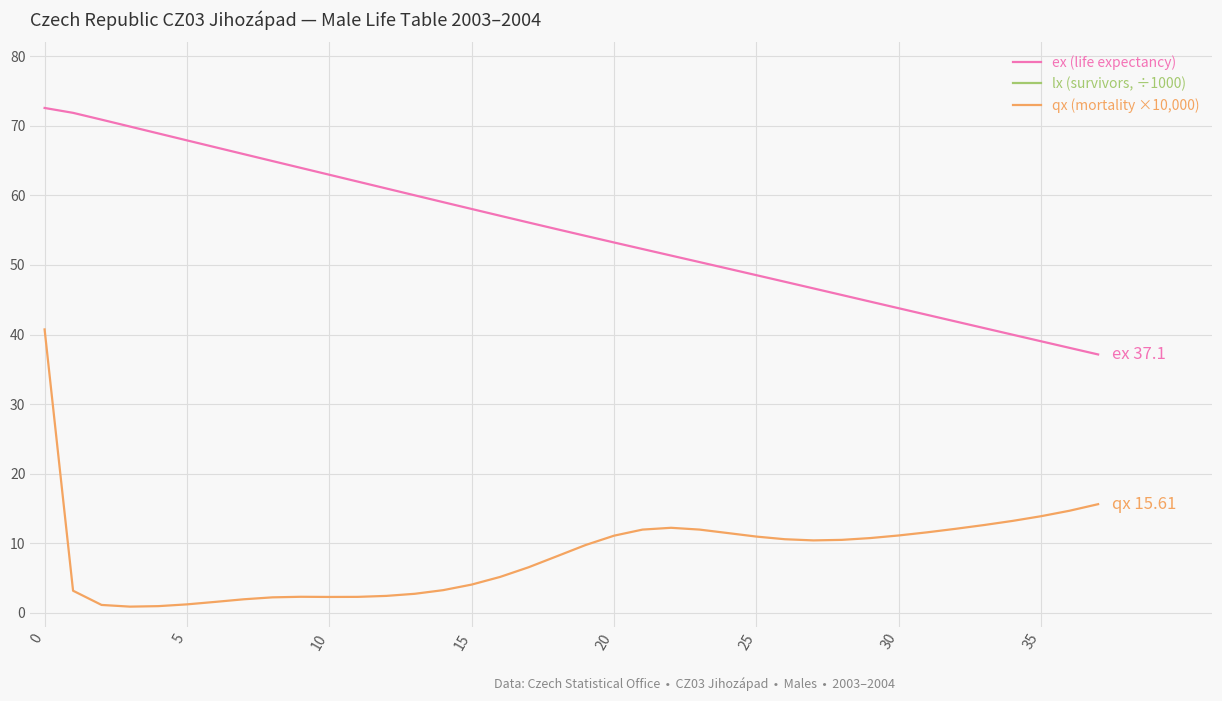

Is it true that qx (mortality ×10,000) equals 11.0 at 25?

True